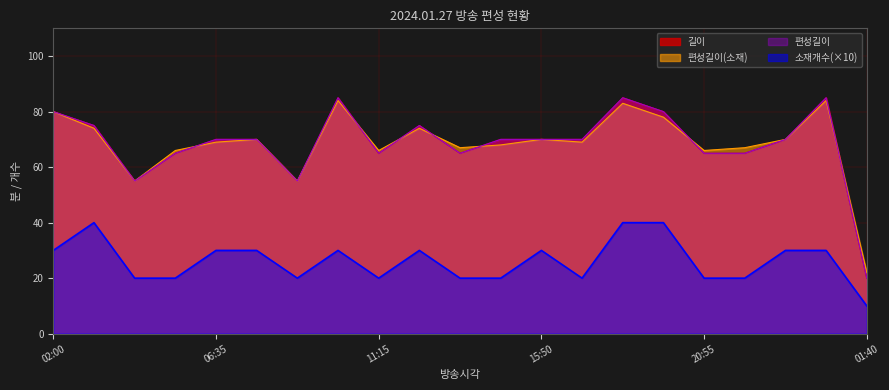

Which series has the largest total across all categories?

길이